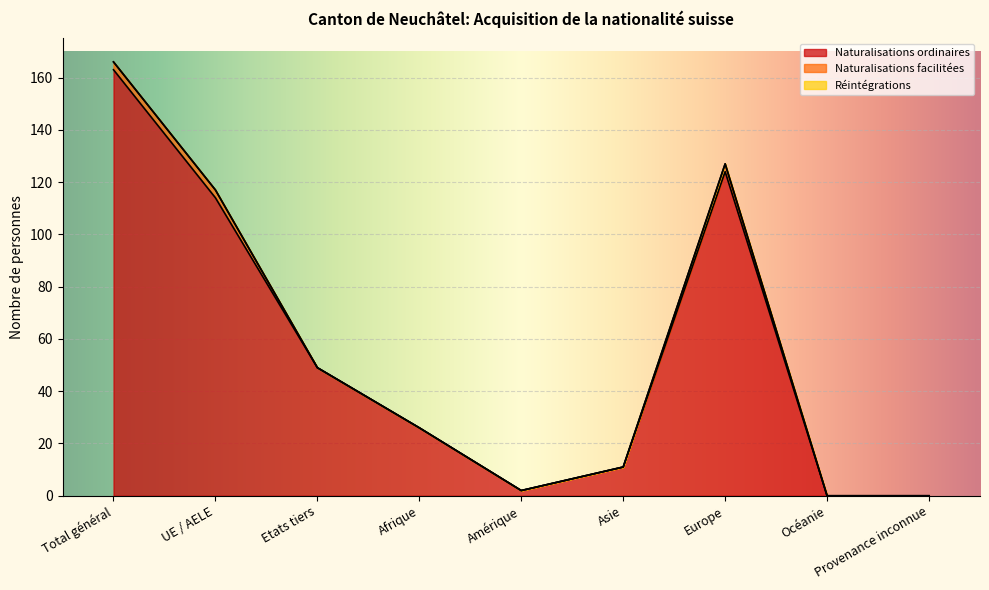

Where is Naturalisations ordinaires nearest to the value 81?

Etats tiers